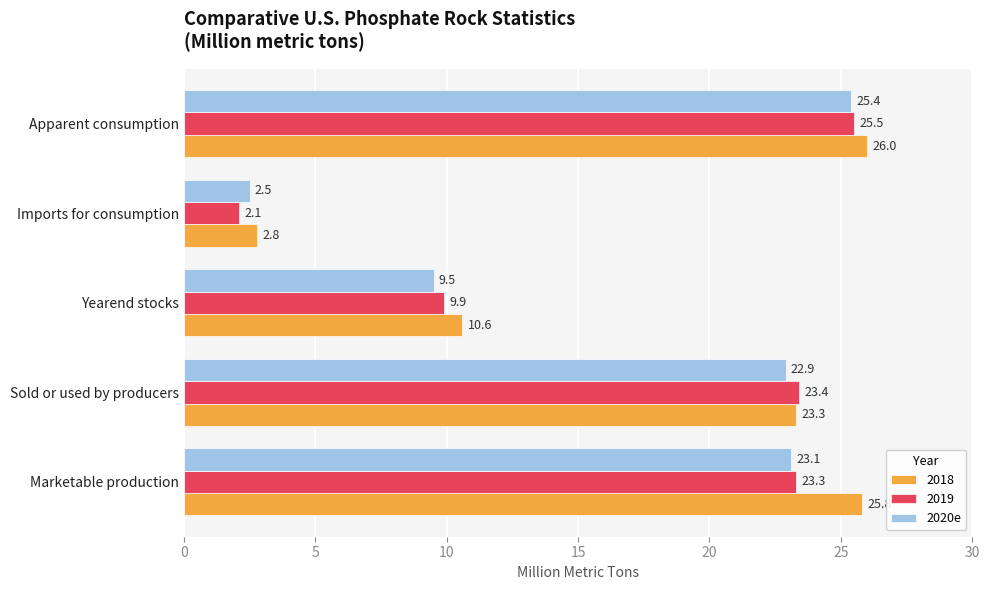

What is the difference between the highest and lowest values at Apparent consumption?

0.6